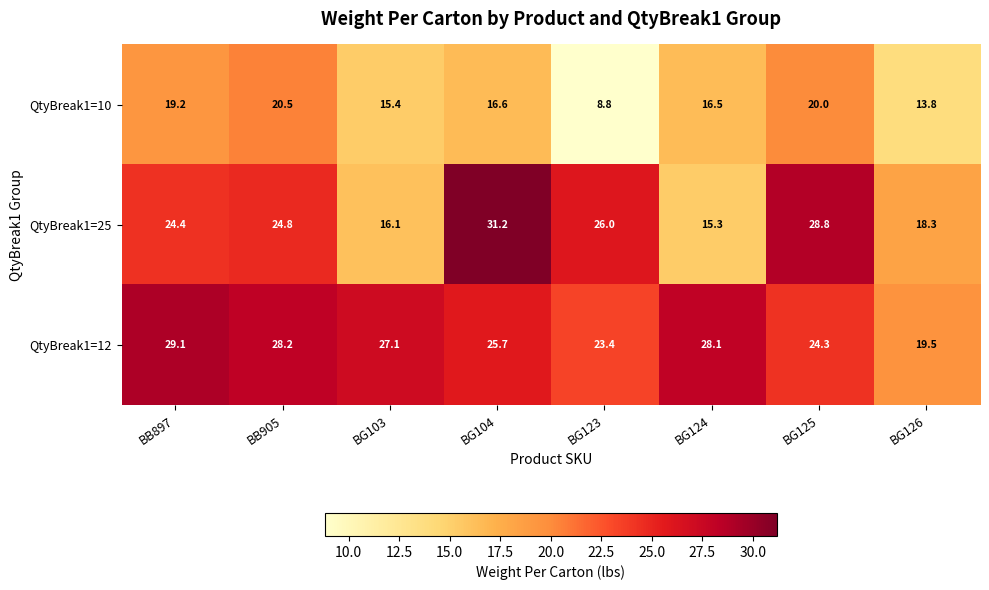

Where does the QtyBreak1=12 series first go above 27?

BB897